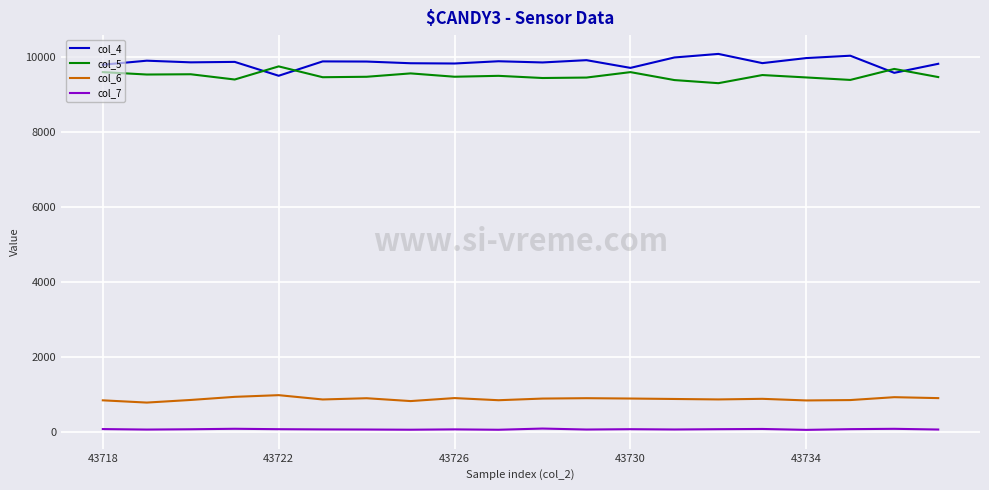

What is the maximum value shown in the chart?

10086